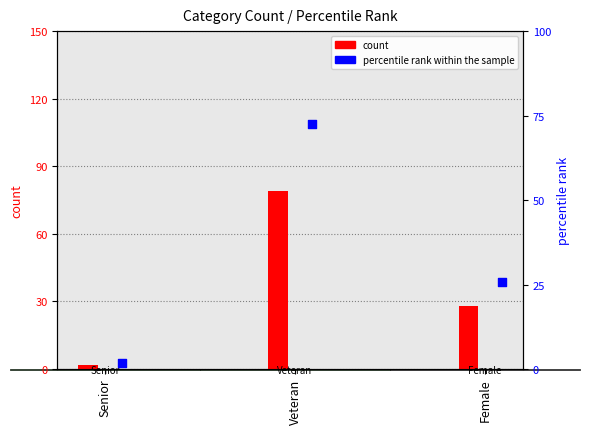

Which series has the largest total across all categories?

count